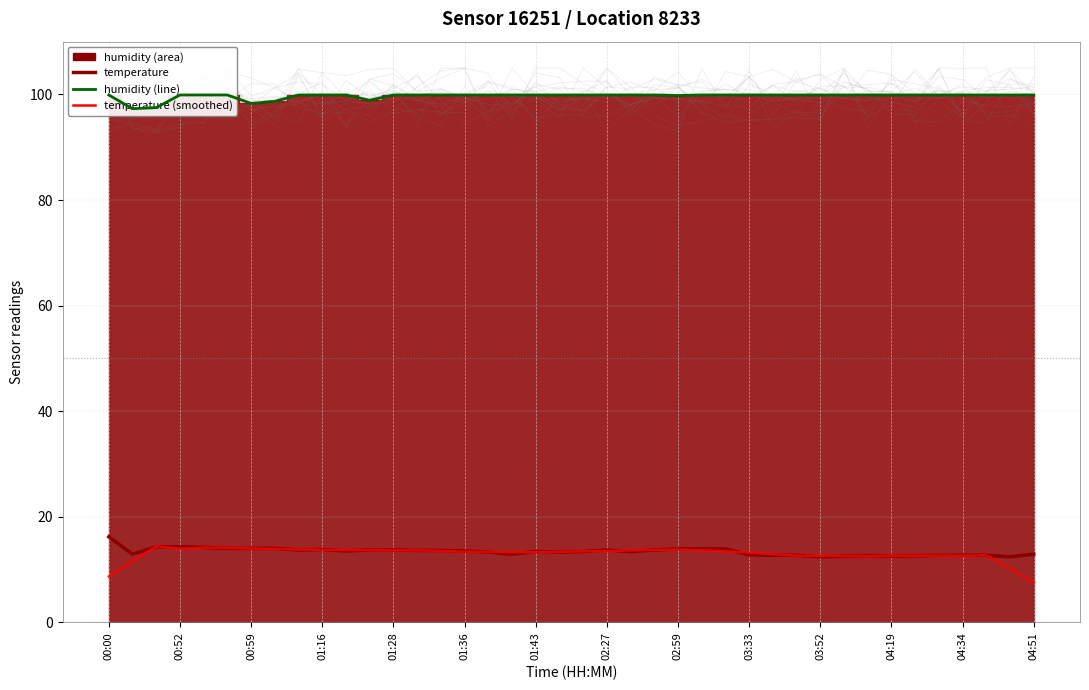

The humidity (line) series shows 41.5 at 03:52. True or false?

False